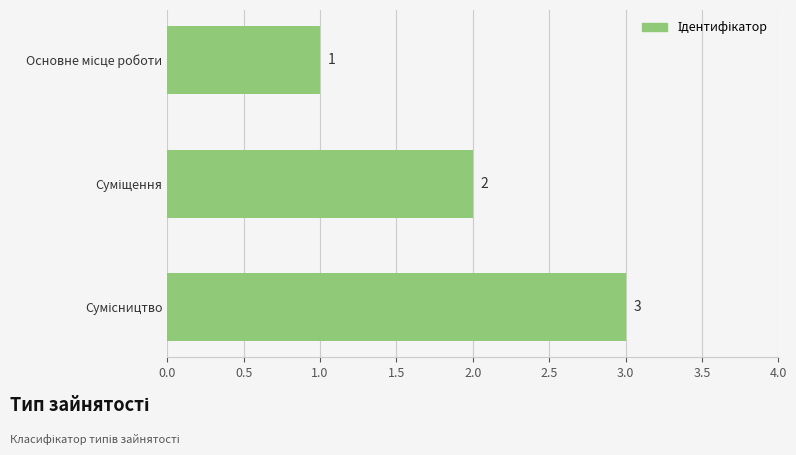

How many values are between 1 and 3?

3